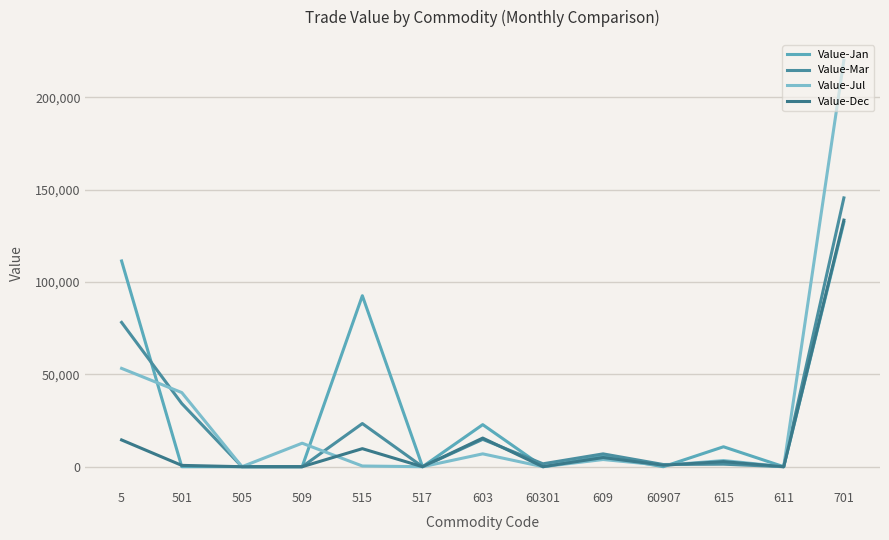

What is the label of the 9th point from the right?

515